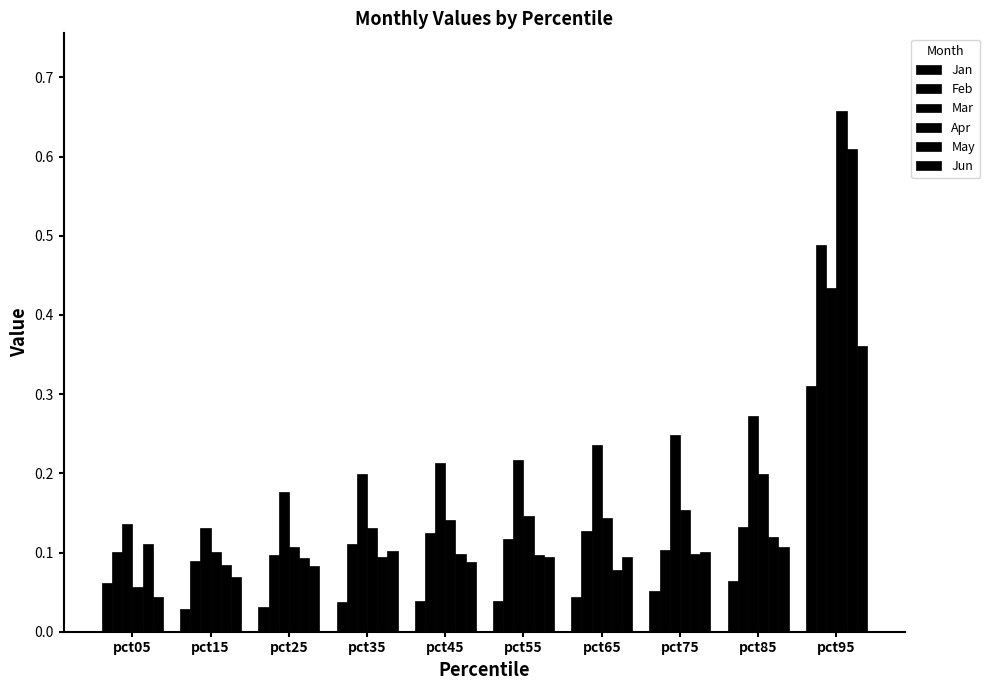

Between pct25 and pct95, which is larger?

pct95